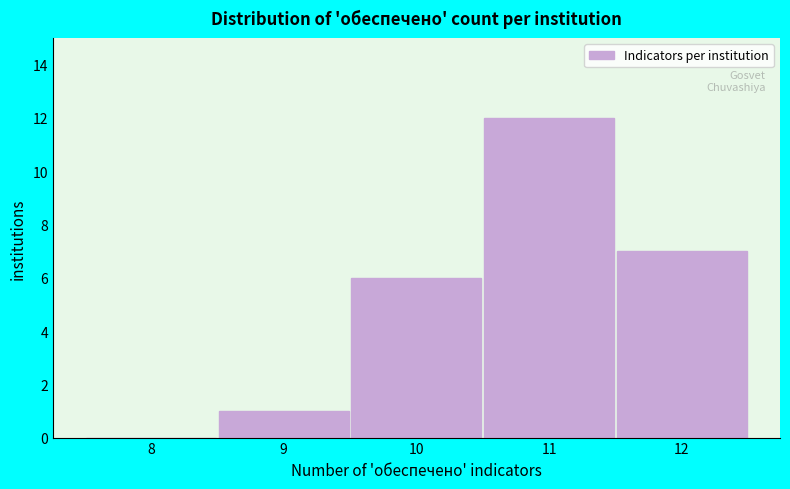

Reading left to right, extract all data points from this chart.

8=0	9=1	10=6	11=12	12=7